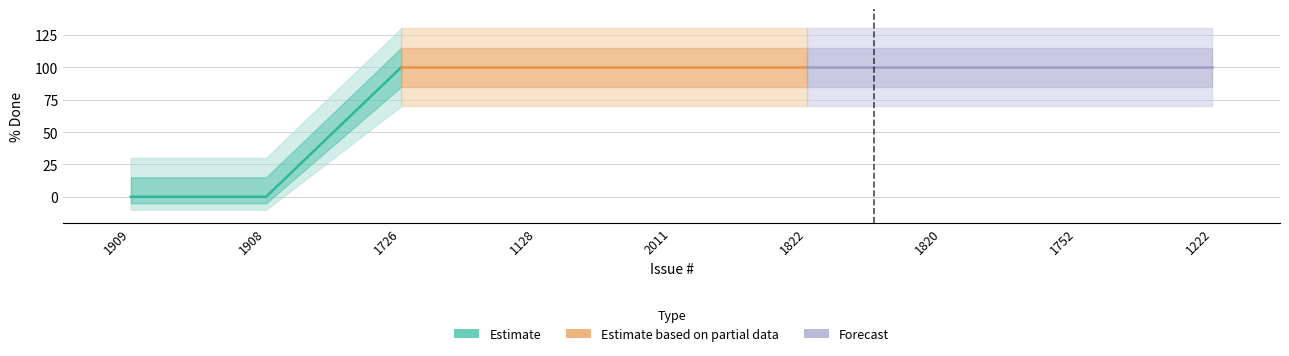

Is it true that the value at 1752 is 168?

False